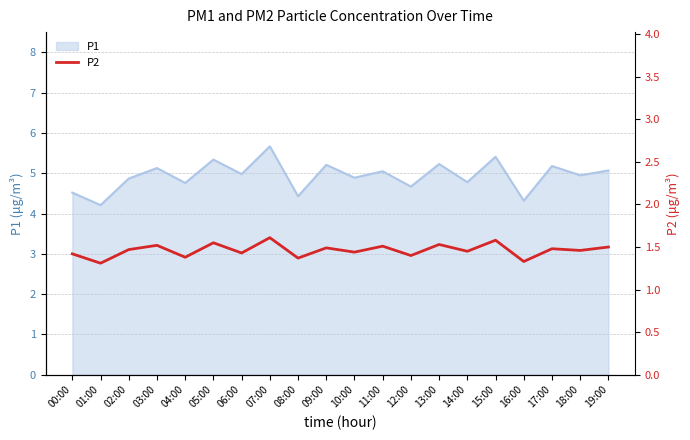

The value of P1 at 13:00 is 5.2. True or false?

True